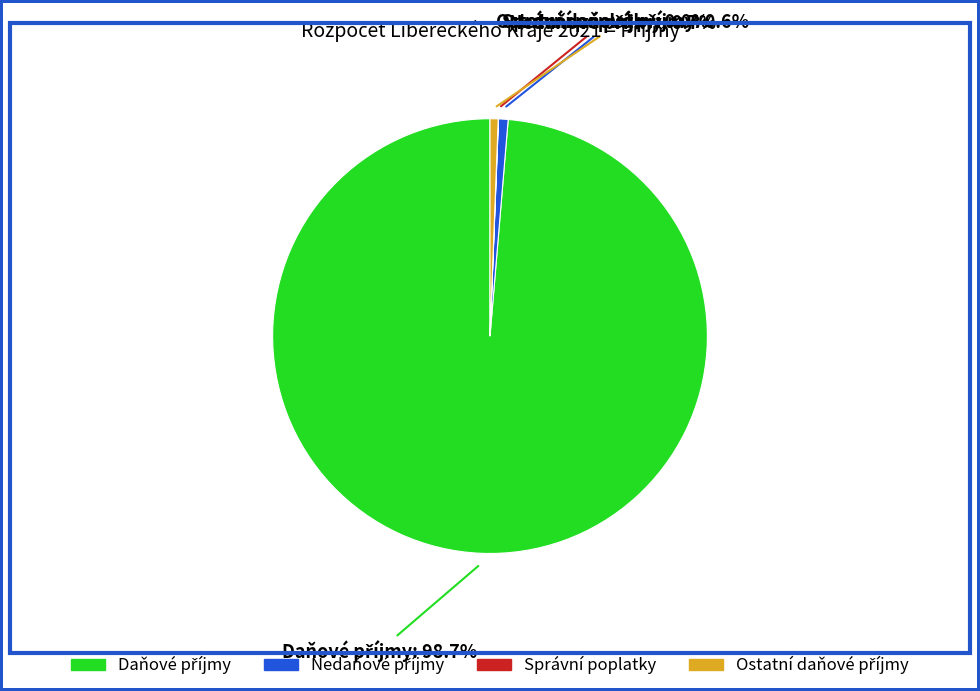

Is there a majority slice in this chart?

Yes